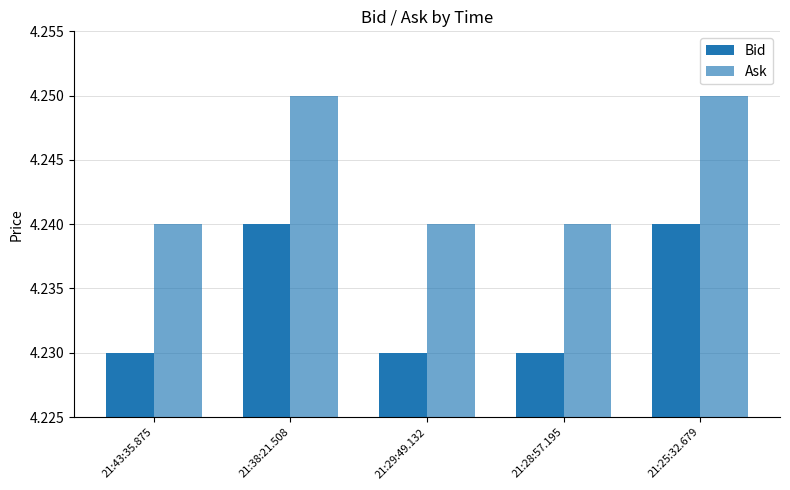

The value of Bid at 21:38:21.508 is 4.2. True or false?

True